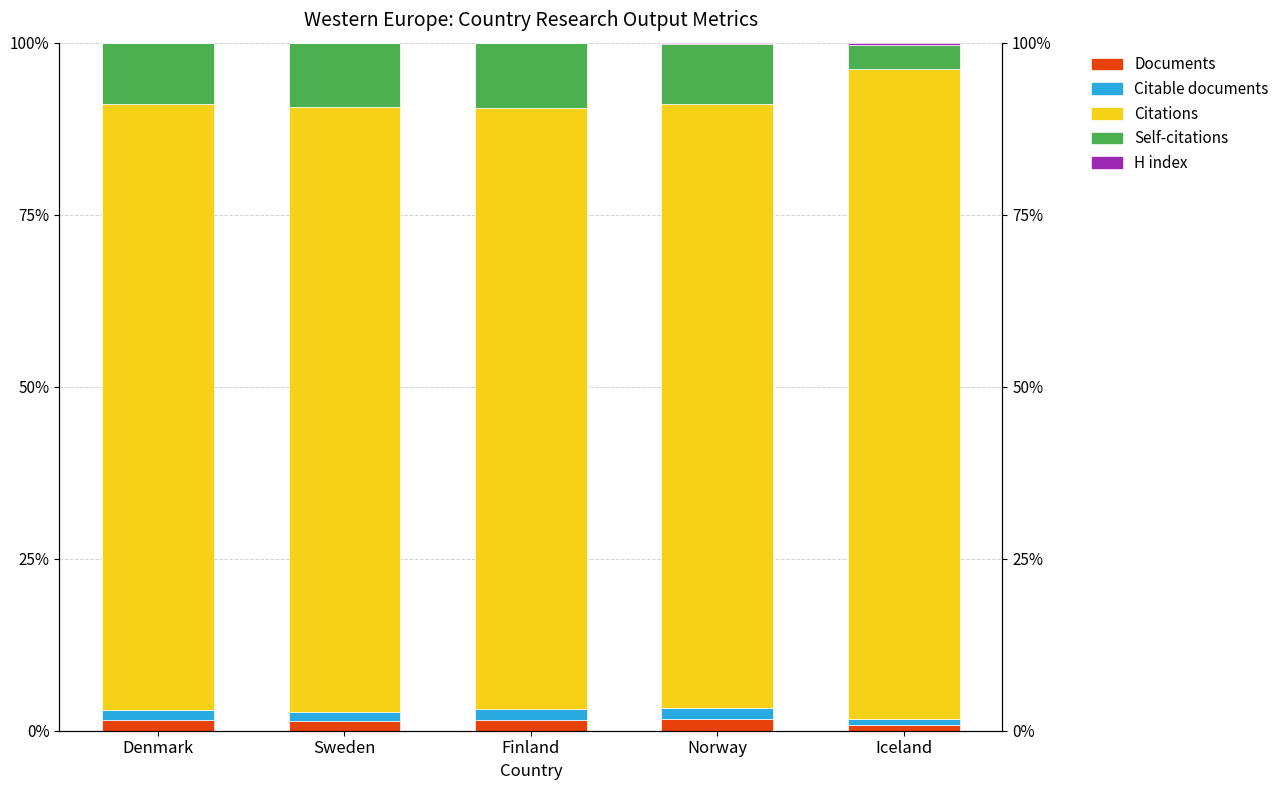

How many groups of bars are there?

5